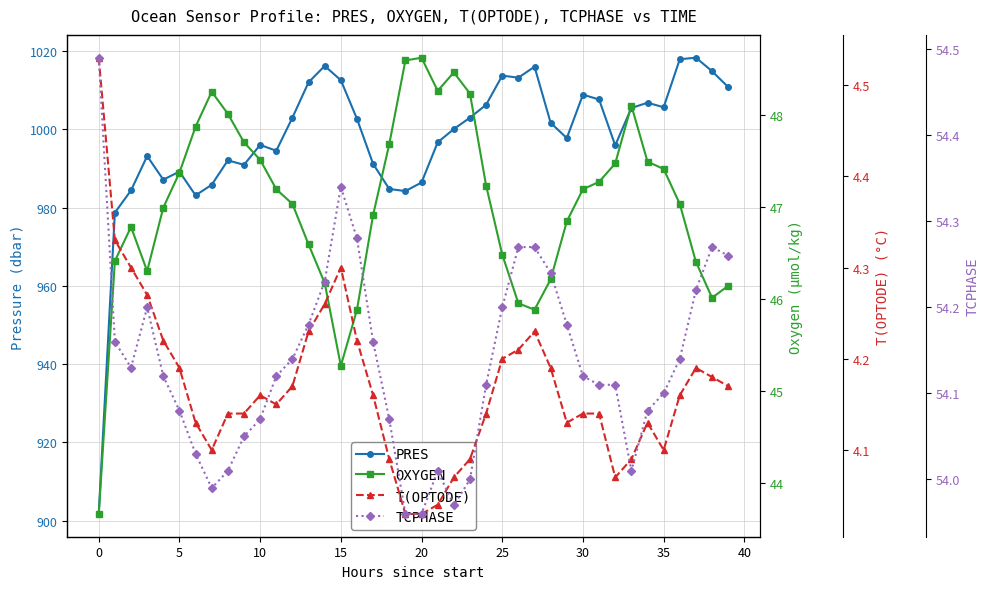

What is the value of the PRES point at the 20th from the left?

984.2